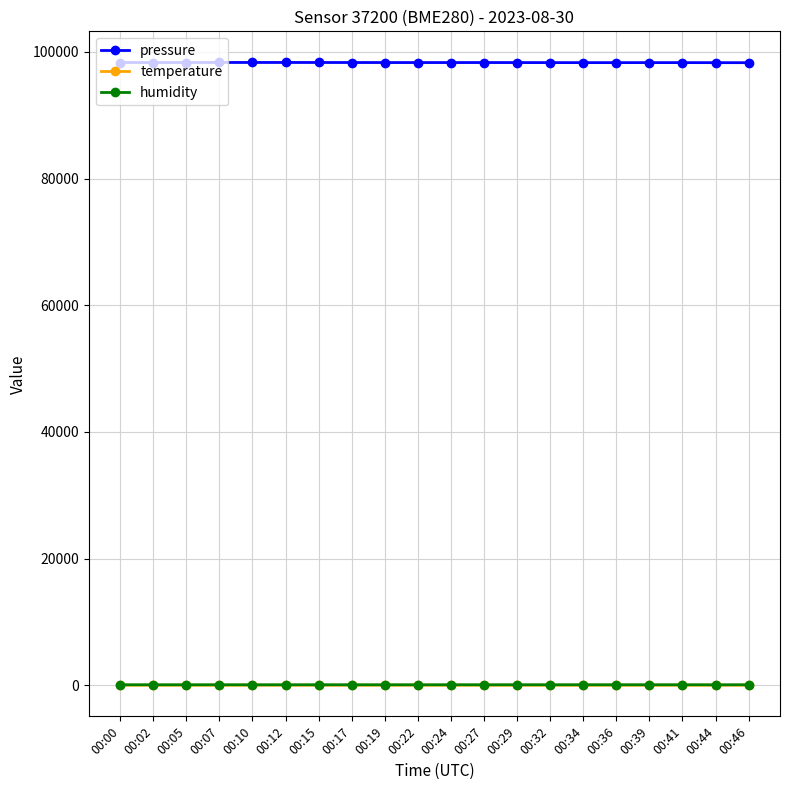

True or false: pressure and humidity intersect in this chart.

False